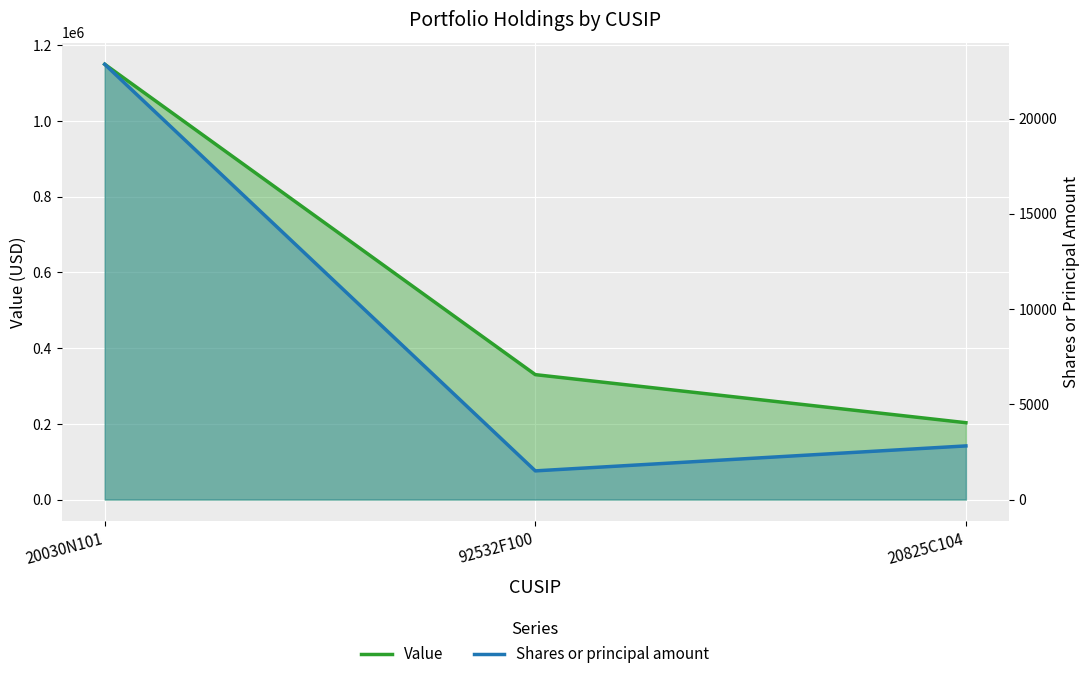

How many distinct data groups are displayed?

2